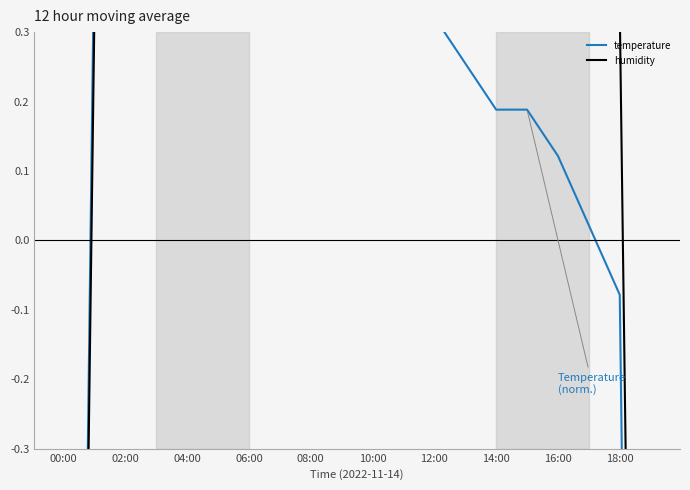

Is this an area chart (filled region under the line)?

No